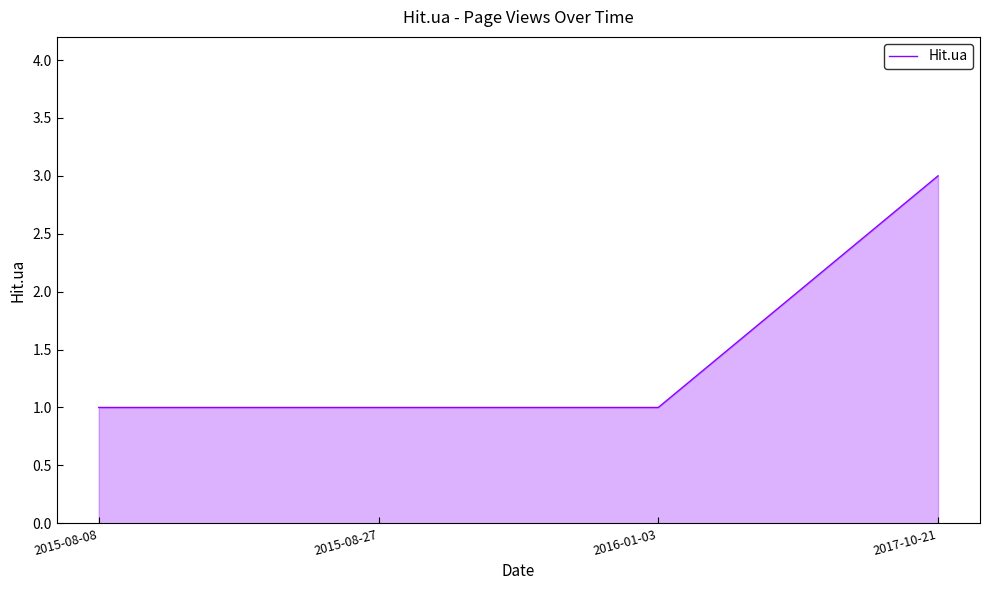

Between 2016-01-03 and 2017-10-21, which is larger?

2017-10-21